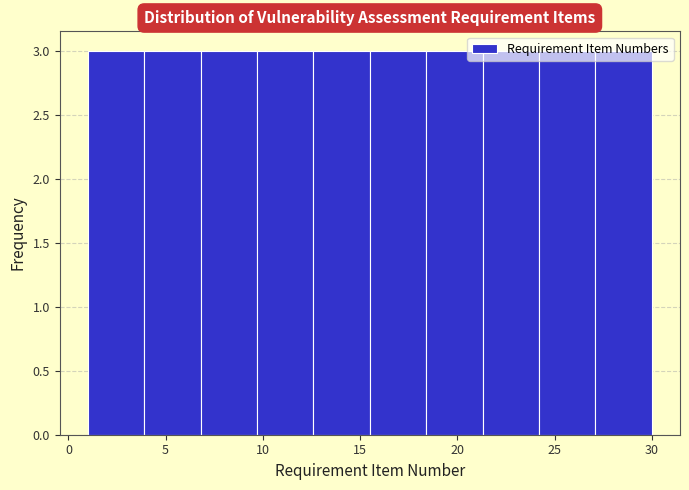

Reading left to right, list every bar in this chart as the range it spans on the x-axis followed by its height. Neither the bar edges nor the heights are printed on the chart, so give them approximately, as read against the axes.

1.0 to 3.9: 3
3.9 to 6.8: 3
6.8 to 9.7: 3
9.7 to 12.6: 3
12.6 to 15.5: 3
15.5 to 18.4: 3
18.4 to 21.3: 3
21.3 to 24.2: 3
24.2 to 27.1: 3
27.1 to 30.0: 3